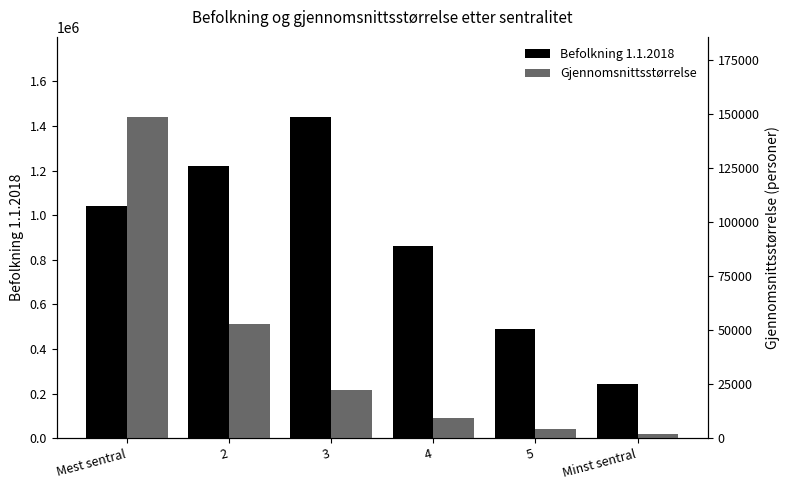

What is the spread (max minus min) of values at 4?

854472.2